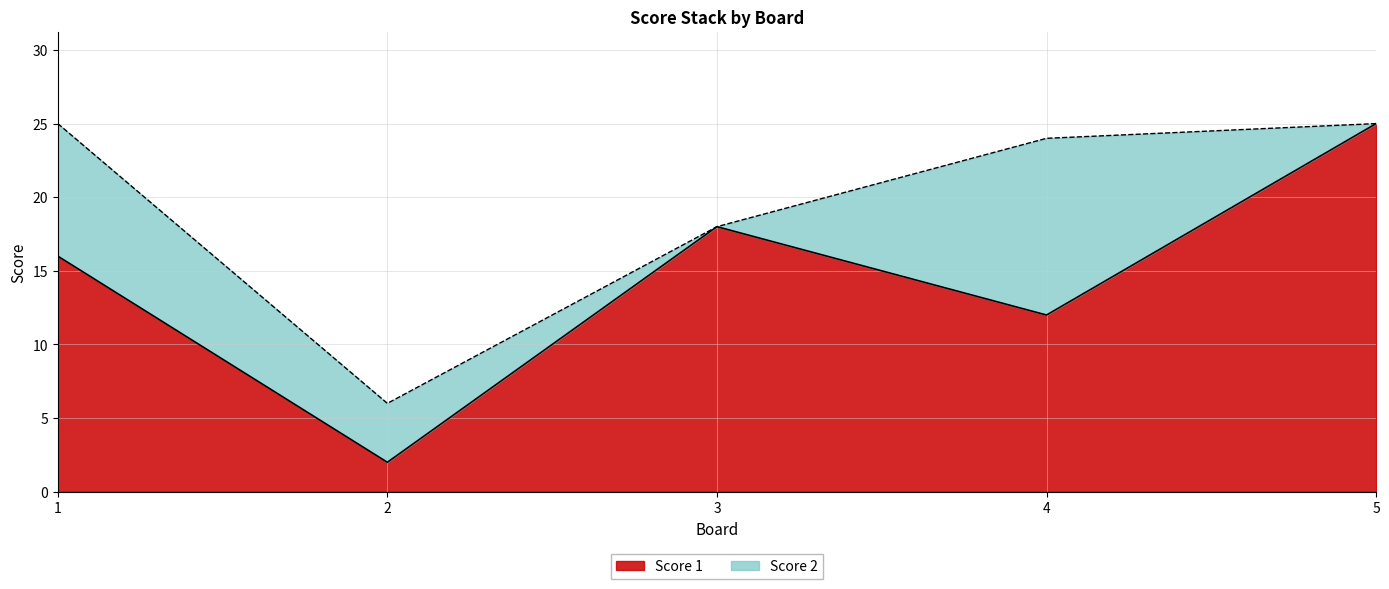

What is the change in value from 1 to 3?

+2